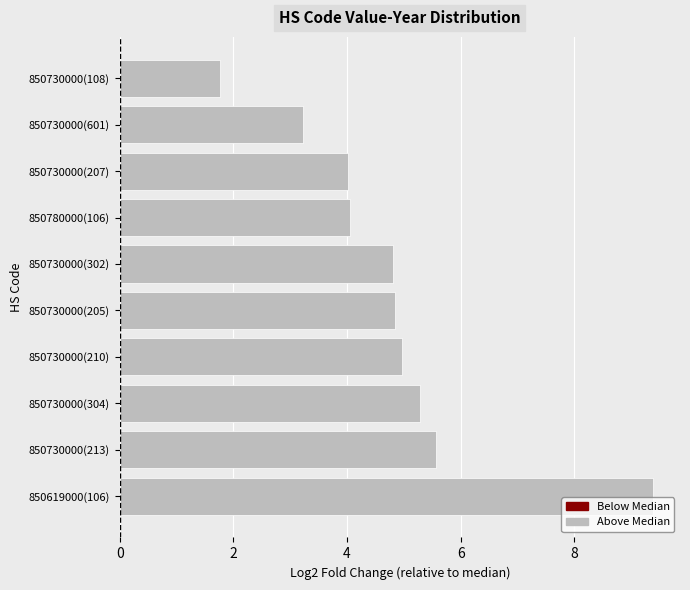

At which category does the chart reach its peak across all series?

850619000(106)